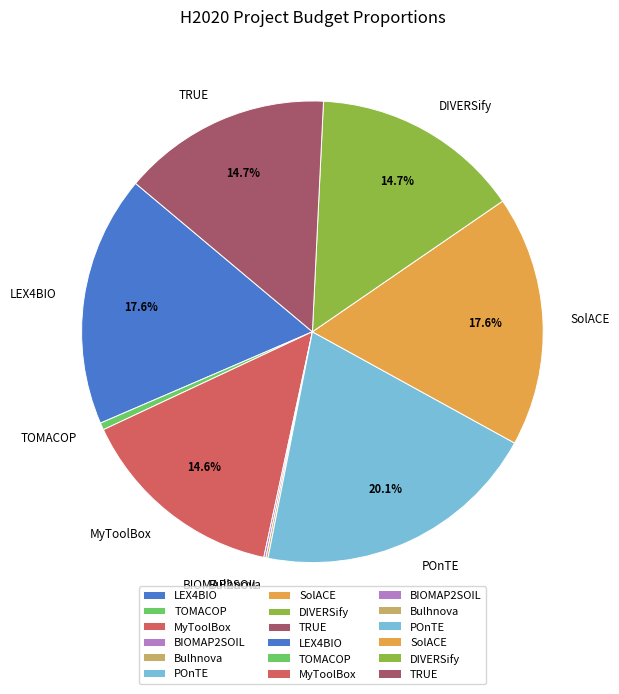

Which category has the biggest portion of the pie?

POnTE